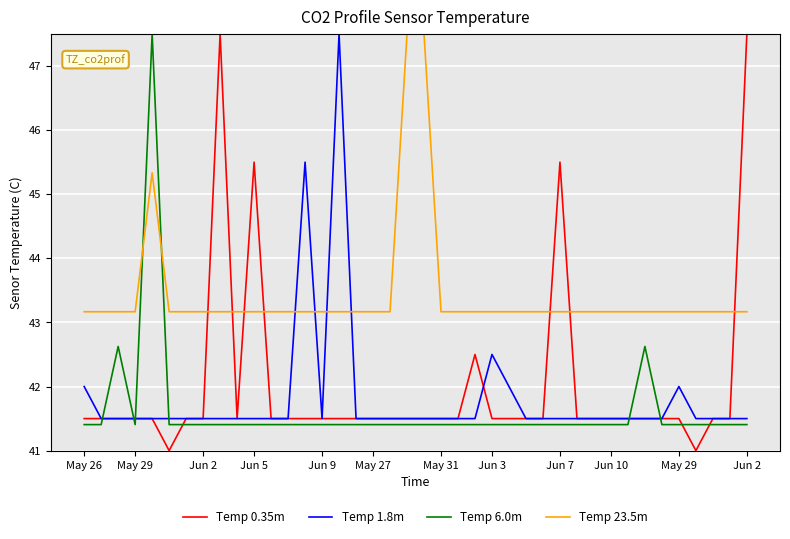

After their last crossing, which series has the higher values: Temp 1.8m or Temp 23.5m?

Temp 23.5m